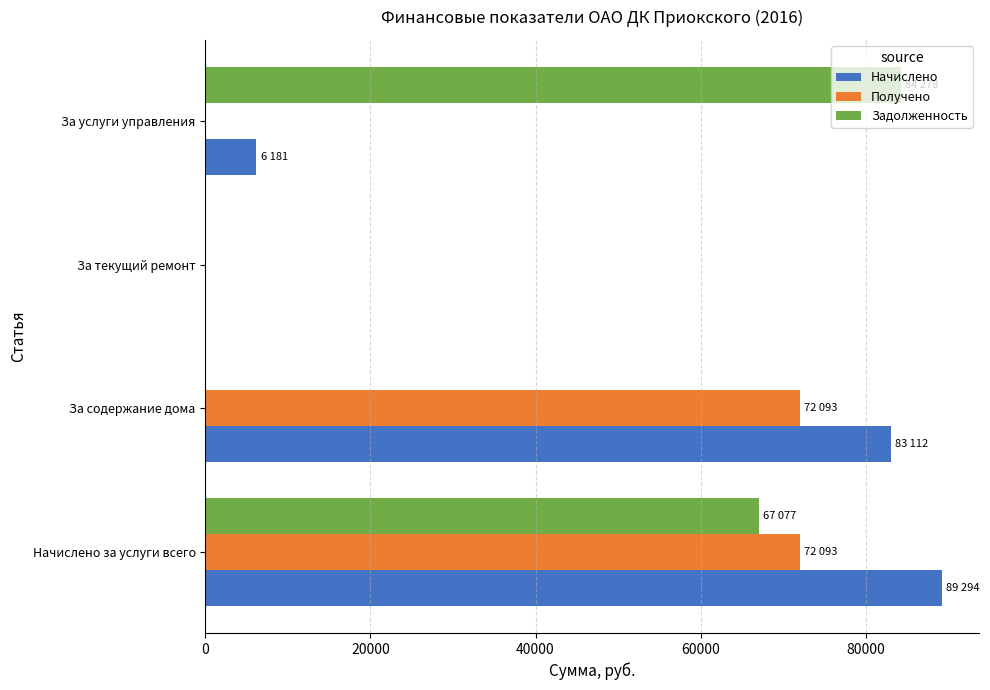

The Задолженность series shows 67077.5 at Начислено за услуги всего. True or false?

True